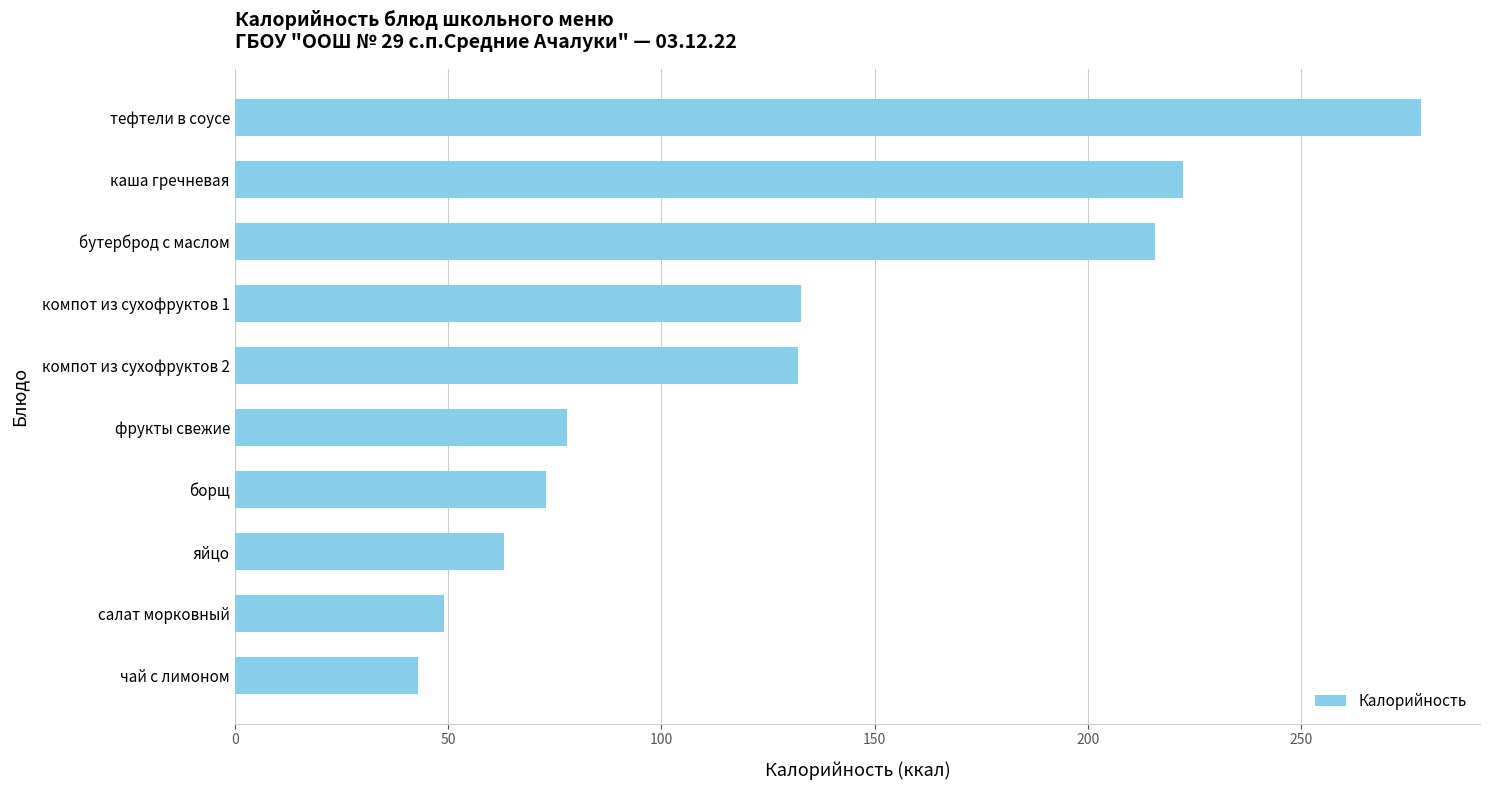

What is the difference between the second highest and minimum values?

179.4